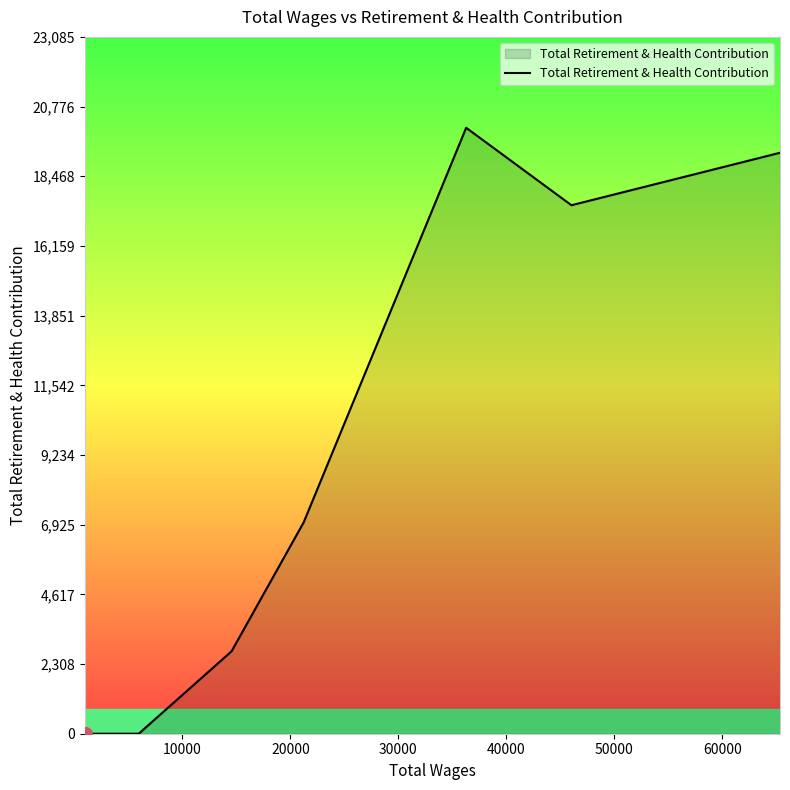

What is the maximum value shown in the chart?

20074